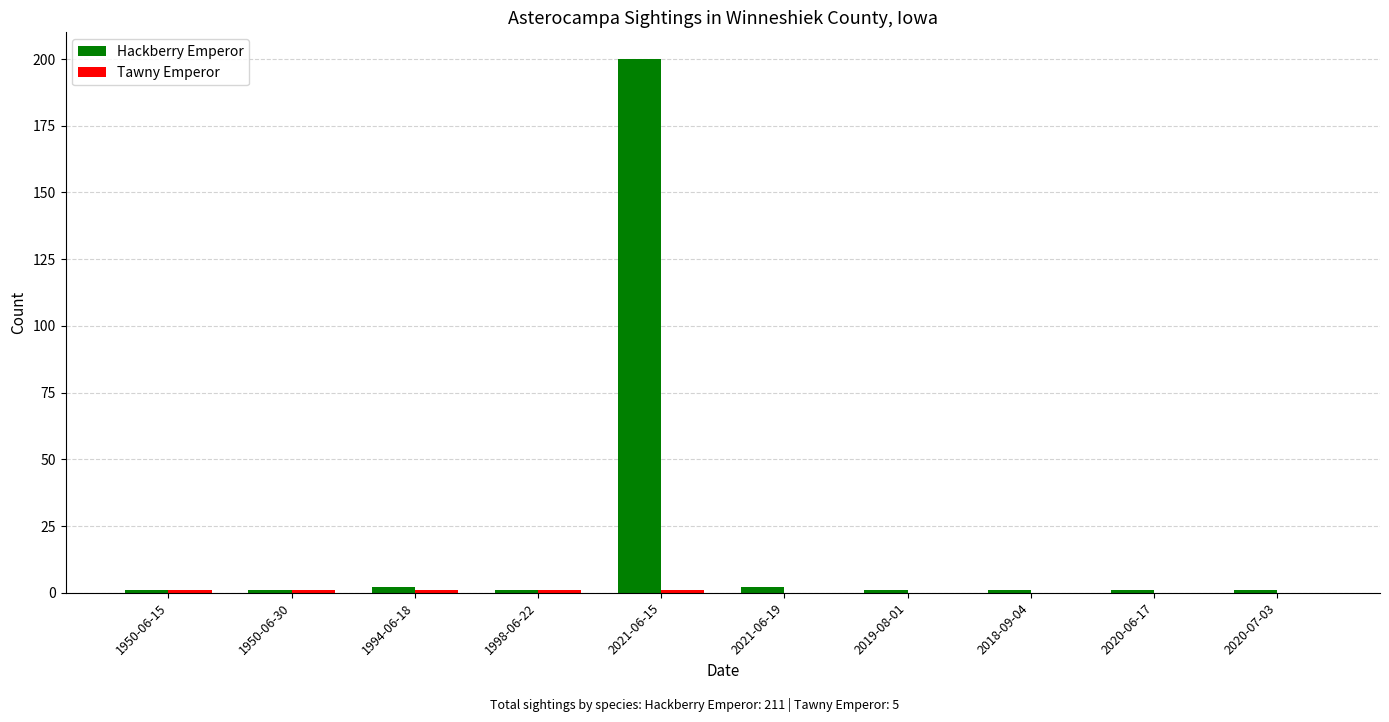

What is the maximum value for Hackberry Emperor?

200